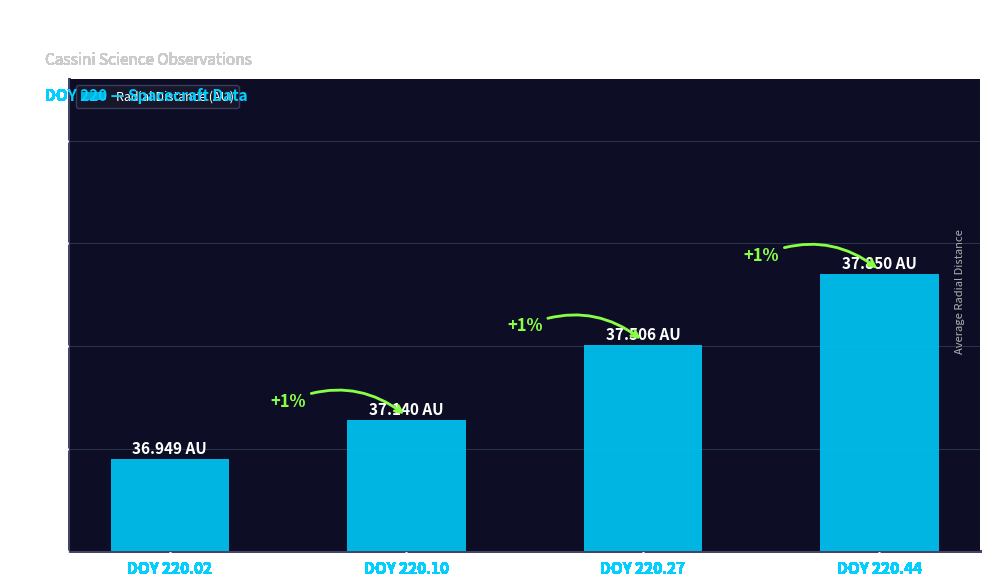

Does the chart contain any negative values?

No